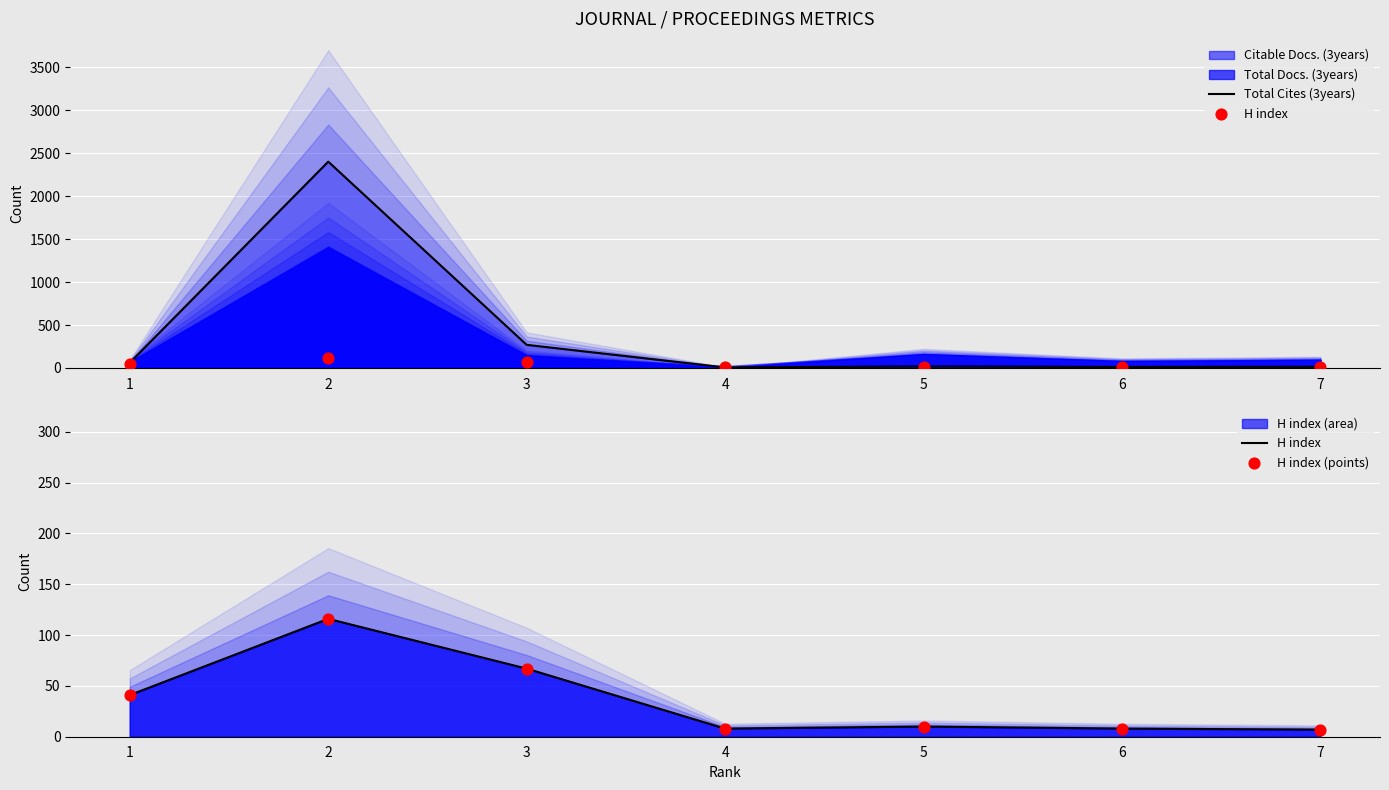

Which series reaches the maximum Y coordinate?

Total Cites (3years)